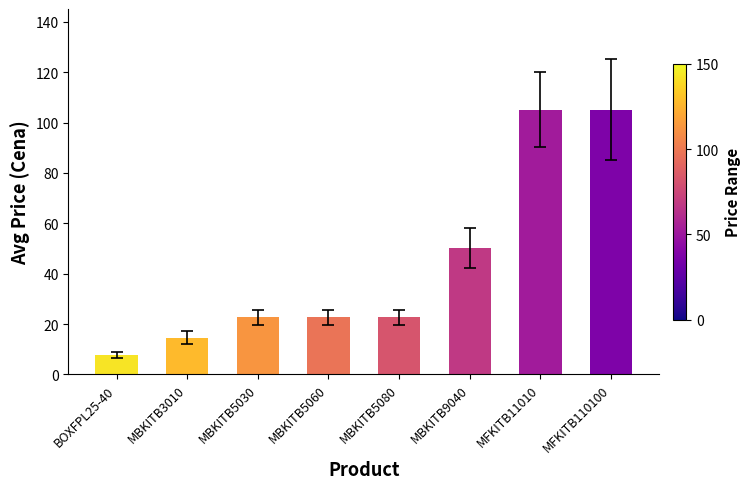

What is the smallest value displayed?

7.6